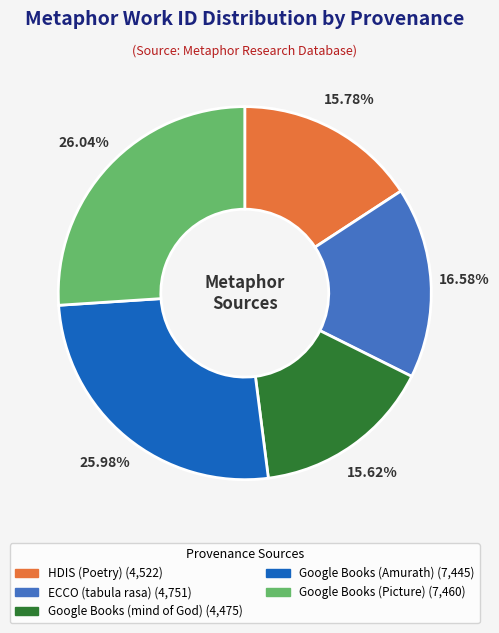

To the nearest percent, what portion does Google Books (Amurath) represent?

26%